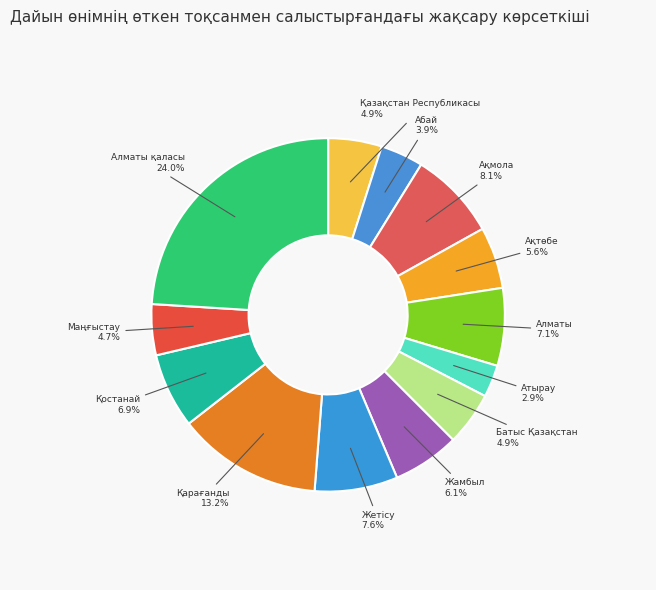

Does Маңғыстау account for over 50% of the chart?

No